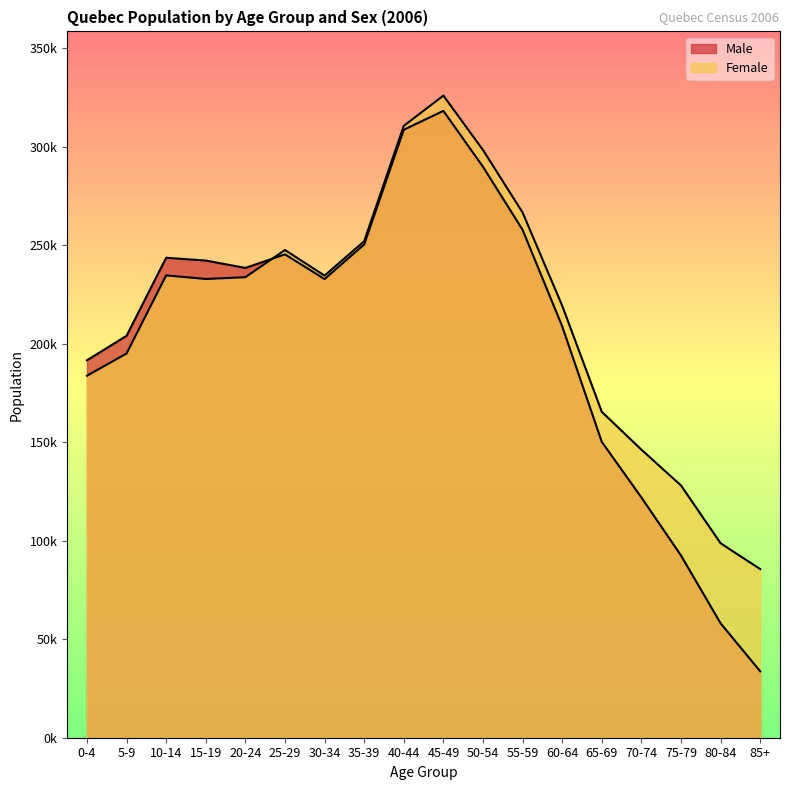

What is the value of the Female point at the 10th from the left?

325895